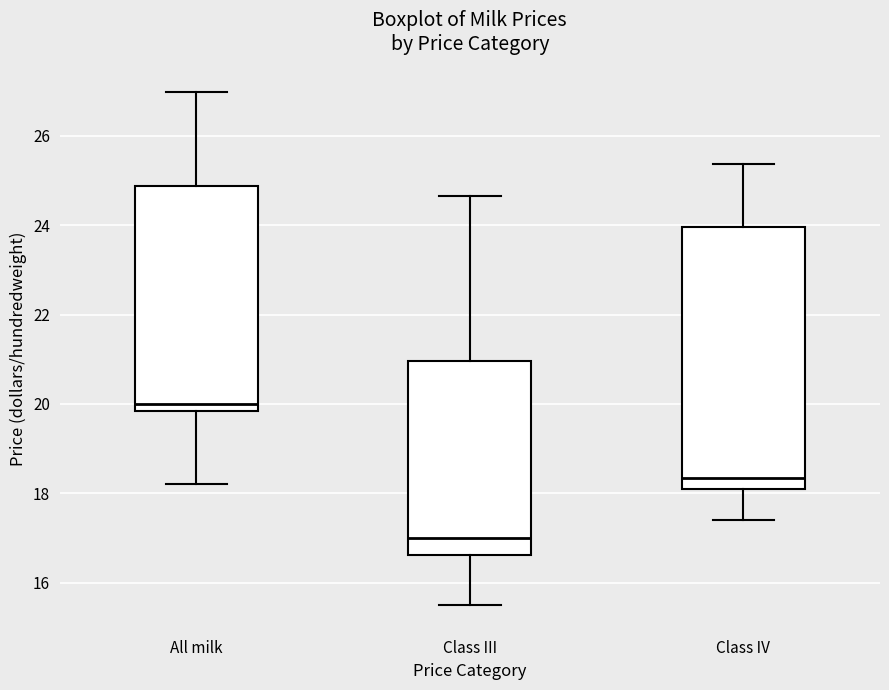

Reading left to right, read every box against the y-axis: the position of its median line, the range the box covers, and the ends of its whiskers. The values are not printed on the chart, so give them approximately, as read against the axis.

All milk: median 20.0, box 19.8 to 24.8, whiskers 18.2 to 27.0
Class III: median 17.0, box 16.6 to 21.0, whiskers 15.6 to 24.6
Class IV: median 18.4, box 18.2 to 24.0, whiskers 17.4 to 25.4